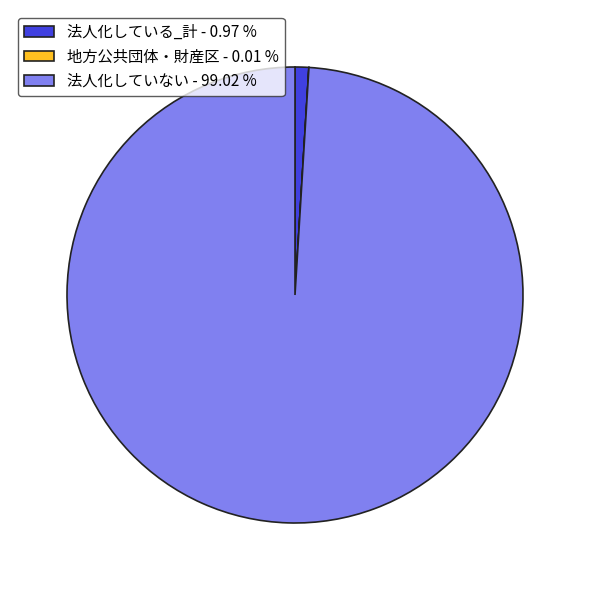

Which has a higher value, 法人化していない - 99.02 % or 法人化している_計 - 0.97 %?

法人化していない - 99.02 %